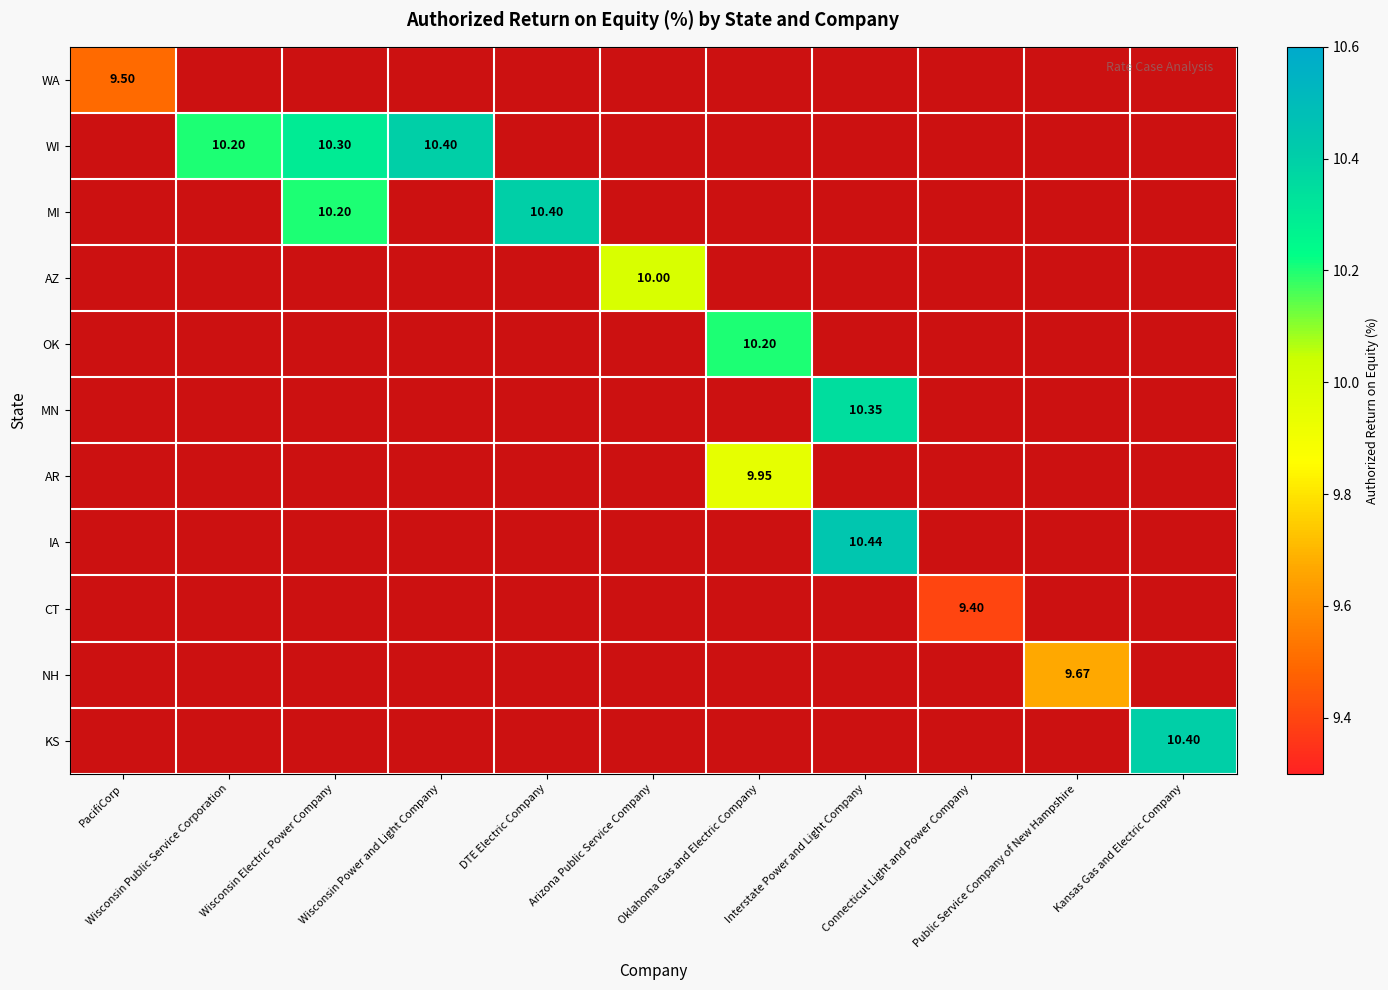

Count the number of data series in this chart.

11